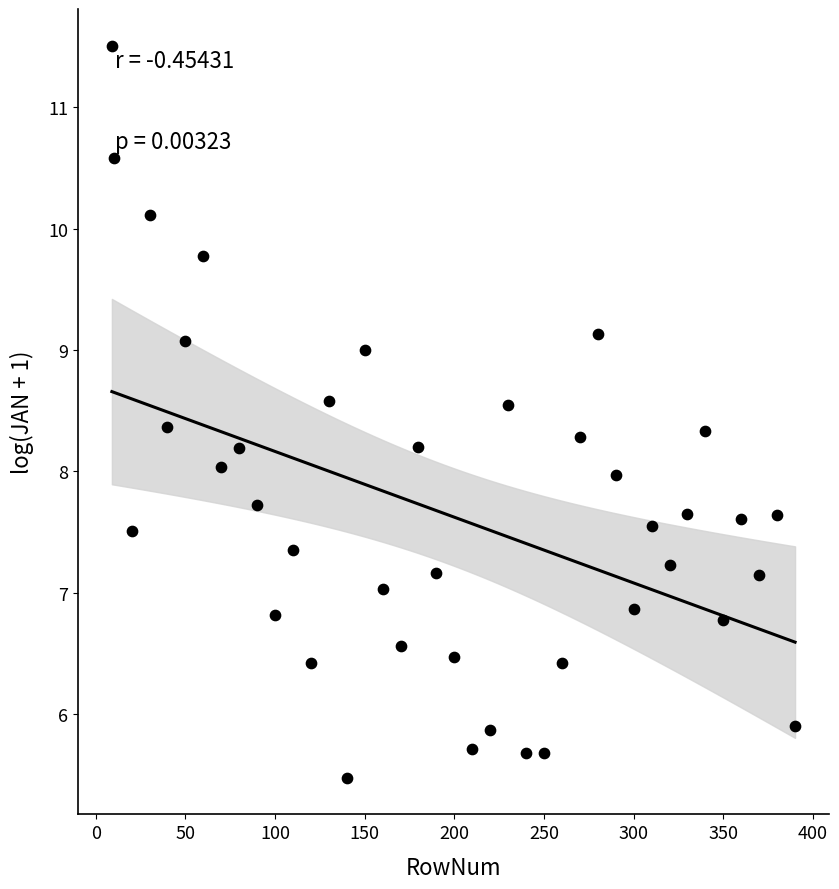

What is the range of X values (max minus min)?

381.0